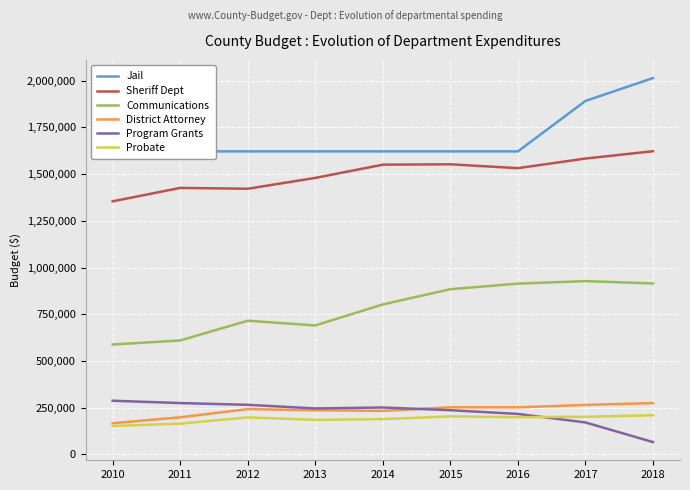

Reading left to right, list all the values displayed in this chart.

Jail: 1621201	1621201	1621201	1621201	1621201	1621201	1621201	1891048	2013310
Sheriff Dept: 1354166	1425831	1421407	1479413	1550123	1552186	1531464	1582908	1622118
Communications: 587971	609835	715350	690133	802479	884120	913800	927249	914694
District Attorney: 167158	198715	242827	236231	233073	252414	252138	264968	274854
Program Grants: 287360	274860	265517	246137	251255	236637	216887	171200	66200
Probate: 152387	164801	198265	184978	189109	203593	199289	201504	209868